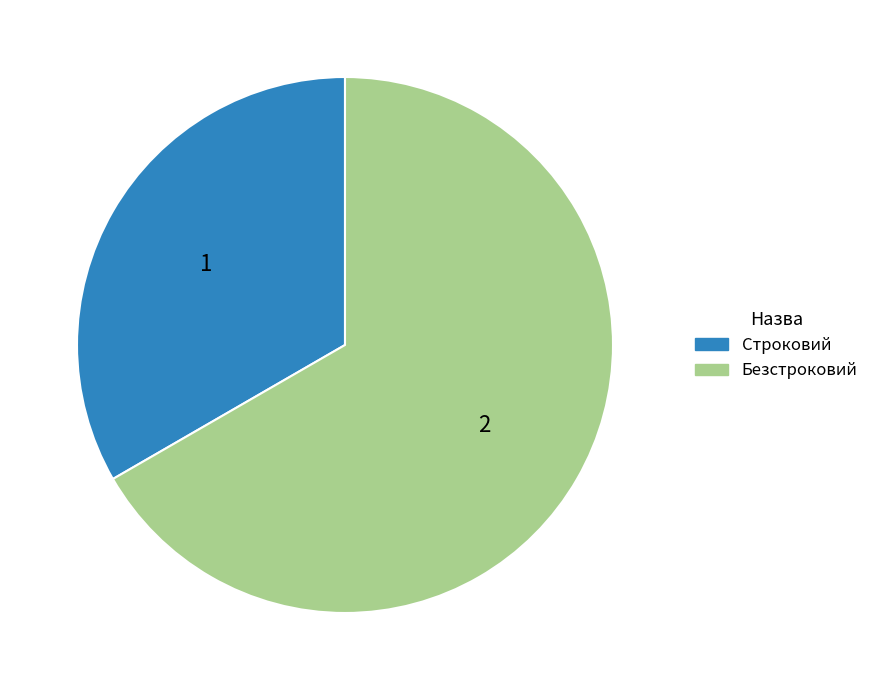

True or false: Строковий accounts for 23% of the total.

False